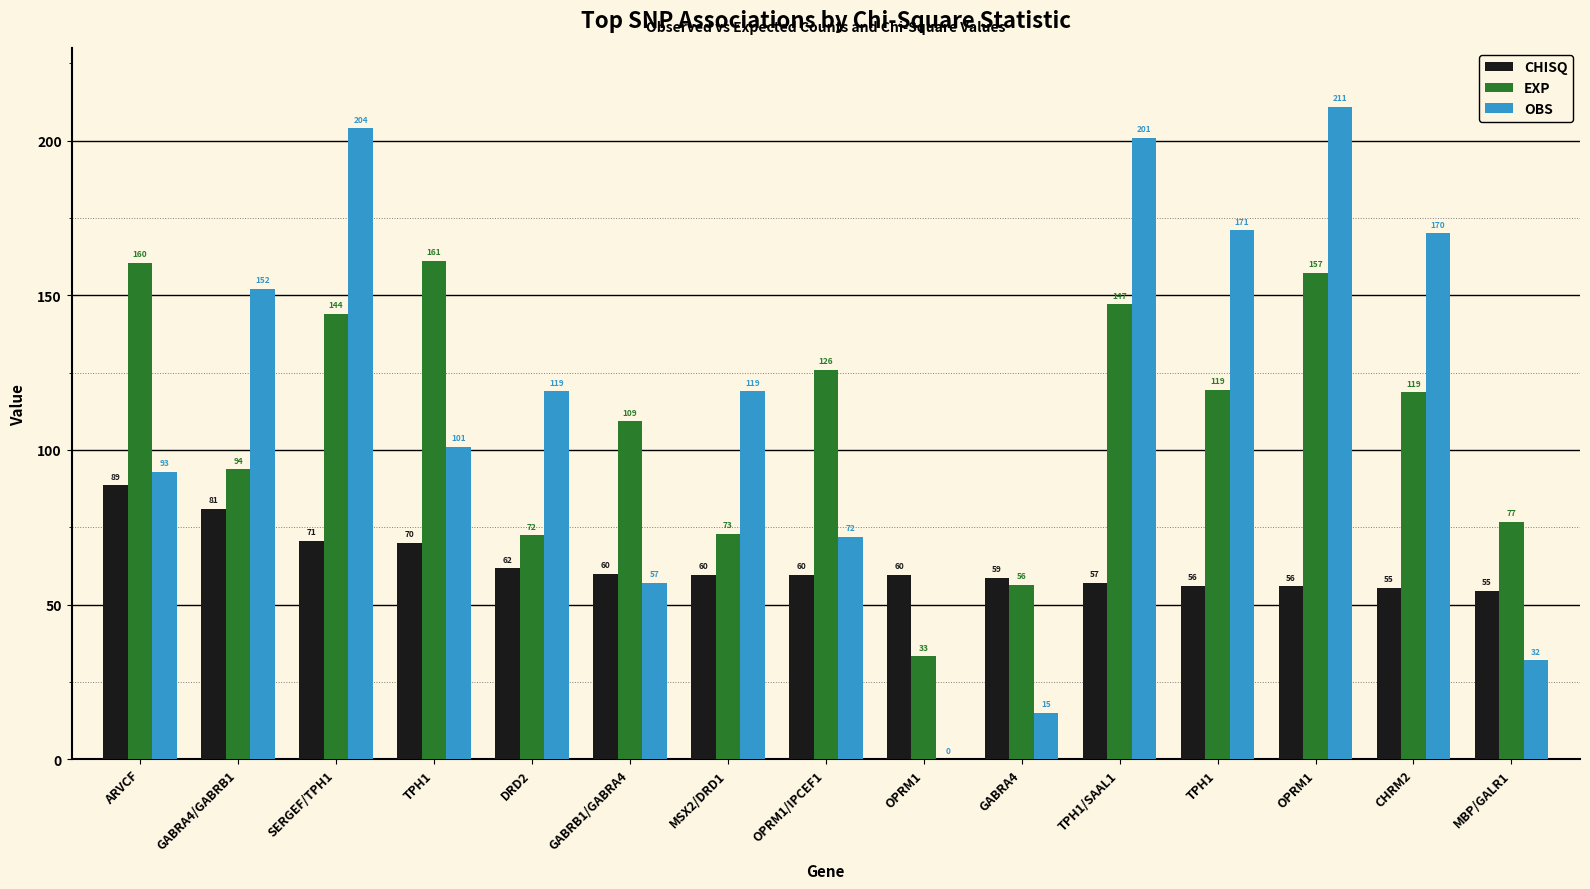

Reading left to right, extract all data points from this chart.

CHISQ: ARVCF=88.6	GABRA4/GABRB1=80.9	SERGEF/TPH1=70.7	TPH1=69.9	DRD2=61.7	GABRB1/GABRA4=59.9	MSX2/DRD1=59.8	OPRM1/IPCEF1=59.7	OPRM1=59.6	GABRA4=58.7	TPH1/SAAL1=57.0	TPH1=56.0	OPRM1=56.0	CHRM2=55.4	MBP/GALR1=54.5
EXP: ARVCF=160.5	GABRA4/GABRB1=93.8	SERGEF/TPH1=144.1	TPH1=161.1	DRD2=72.4	GABRB1/GABRA4=109.3	MSX2/DRD1=73.0	OPRM1/IPCEF1=125.9	OPRM1=33.4	GABRA4=56.3	TPH1/SAAL1=147.1	TPH1=119.4	OPRM1=157.3	CHRM2=118.7	MBP/GALR1=76.8
OBS: ARVCF=93.0	GABRA4/GABRB1=152.0	SERGEF/TPH1=204.0	TPH1=101.0	DRD2=119.0	GABRB1/GABRA4=57.0	MSX2/DRD1=119.0	OPRM1/IPCEF1=72.0	OPRM1=0.0	GABRA4=15.0	TPH1/SAAL1=201.0	TPH1=171.0	OPRM1=211.0	CHRM2=170.0	MBP/GALR1=32.0